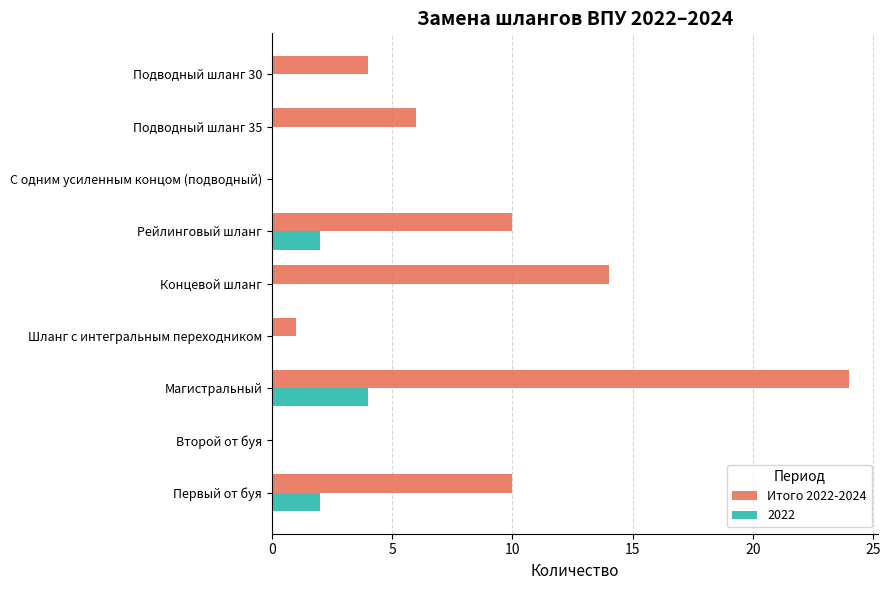

The Итого 2022-2024 series shows 37 at Магистральный. True or false?

False